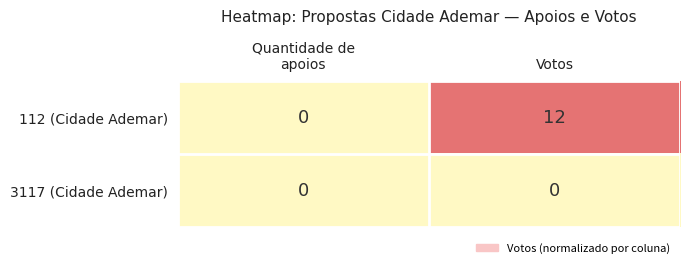

Count the number of categories in the chart.

2